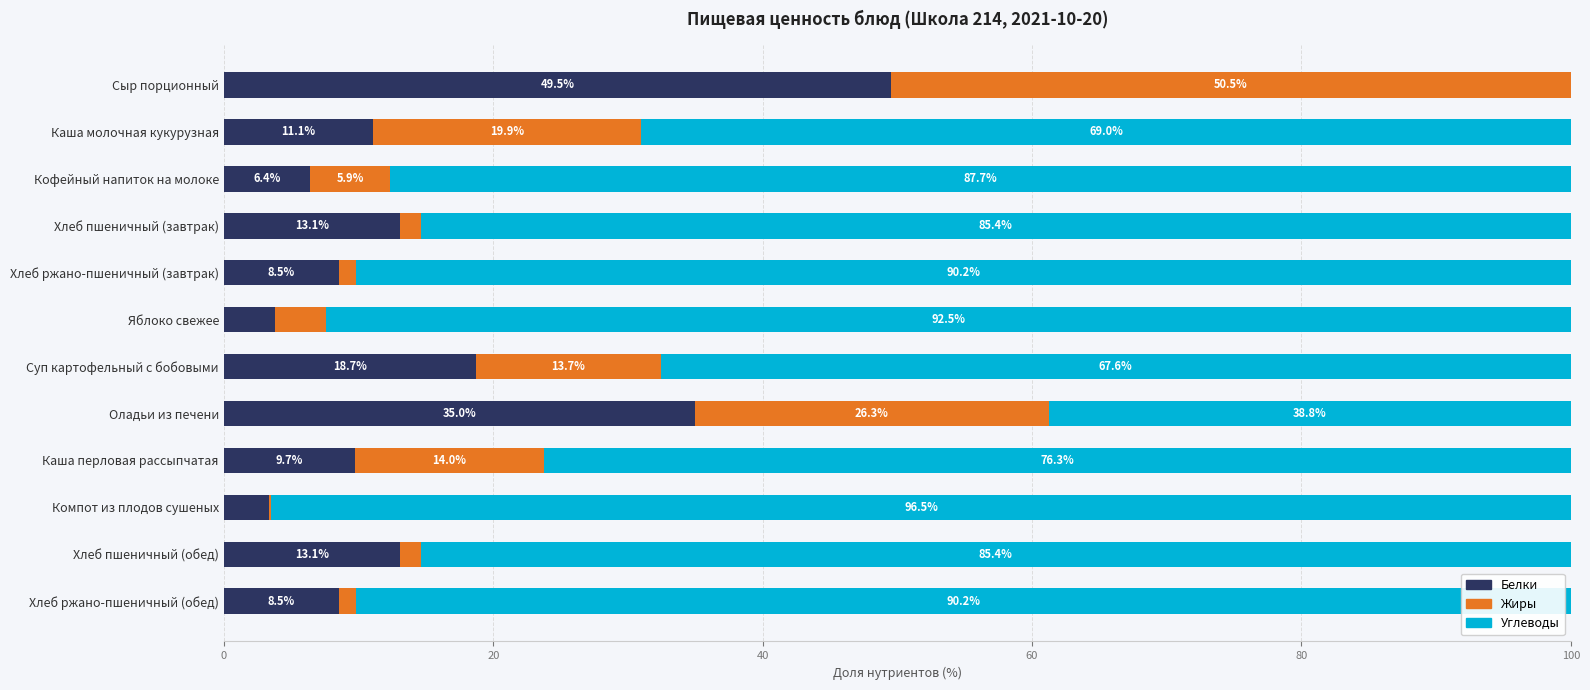

What is the maximum value for Белки?

49.5